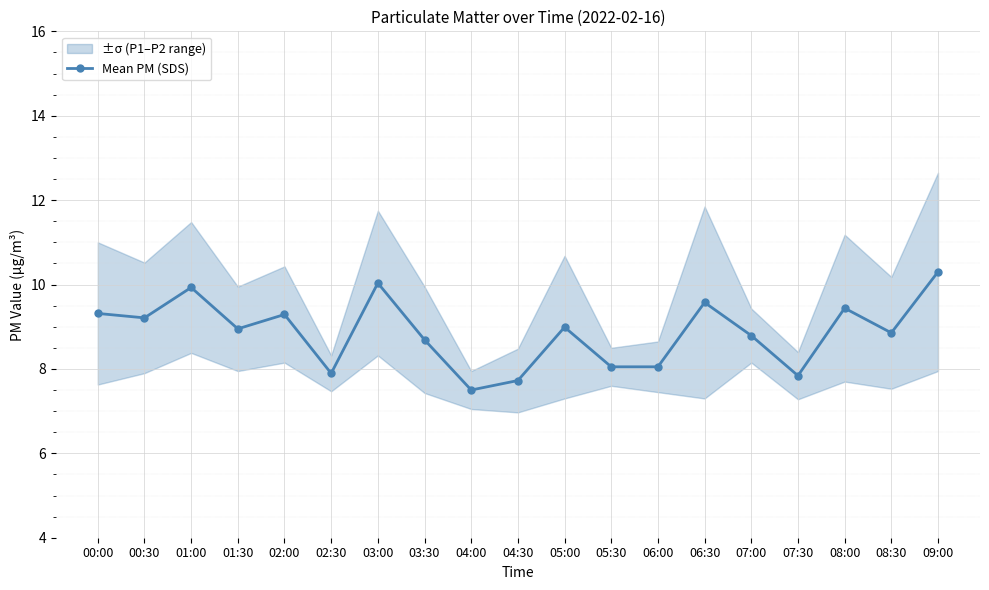

Is this an area chart (filled region under the line)?

No